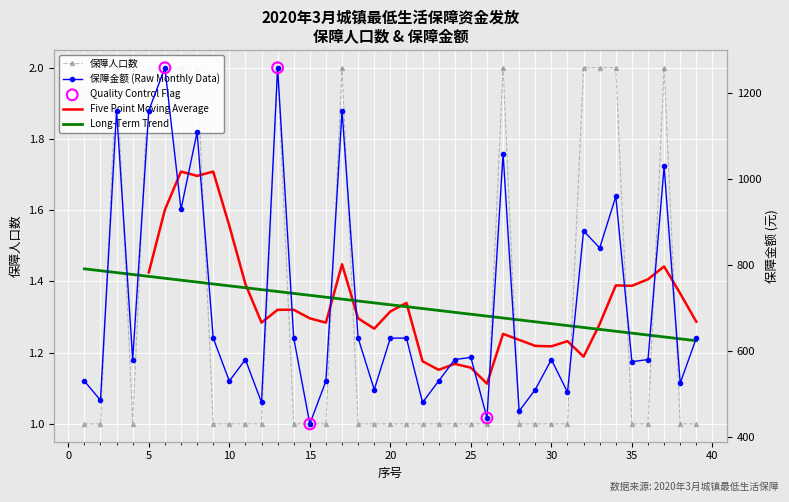

Which series contains the highest Y value?

保障金额